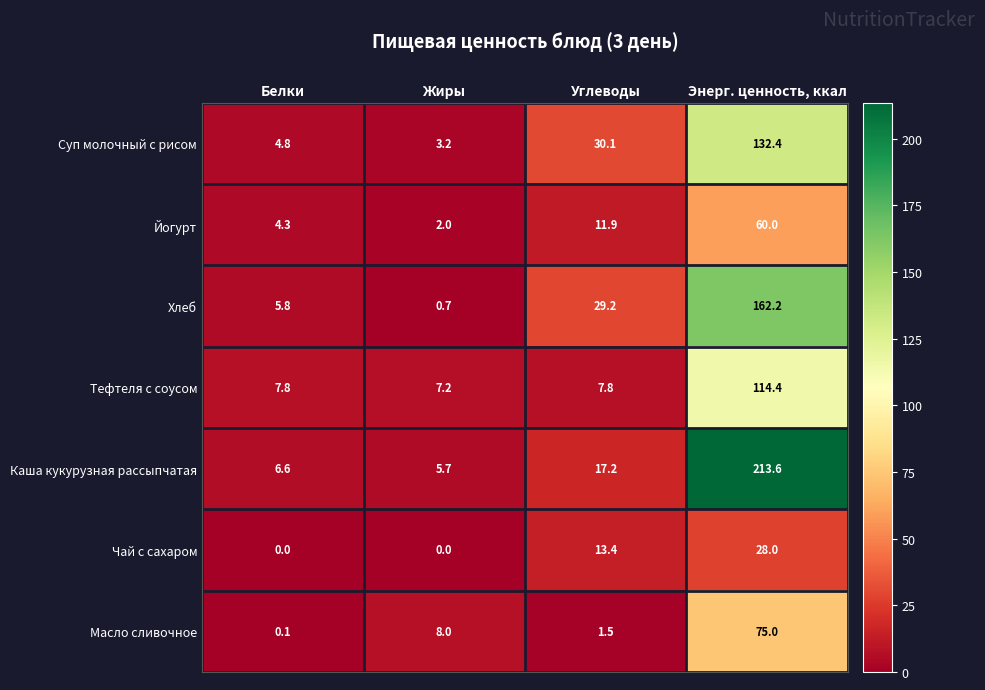

At which label does Хлеб first exceed 29?

Углеводы